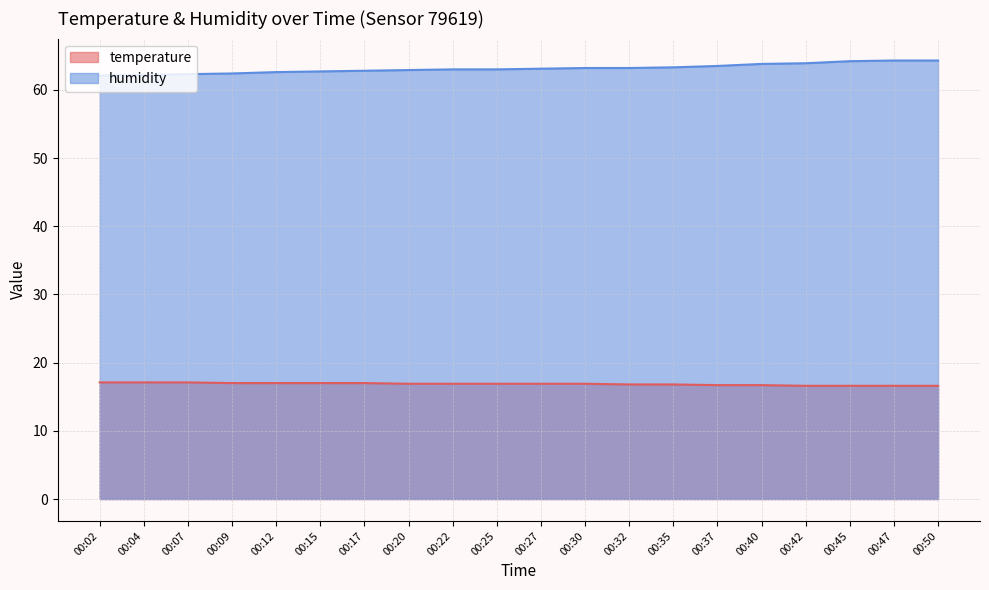

Reading right to left, extract all data points from this chart.

temperature: 16.6	16.6	16.6	16.6	16.7	16.7	16.8	16.8	16.9	16.9	16.9	16.9	16.9	17.0	17.0	17.0	17.0	17.1	17.1	17.1
humidity: 64.3	64.3	64.2	63.9	63.8	63.5	63.3	63.2	63.2	63.1	63.0	63.0	62.9	62.8	62.7	62.6	62.4	62.3	62.2	62.1